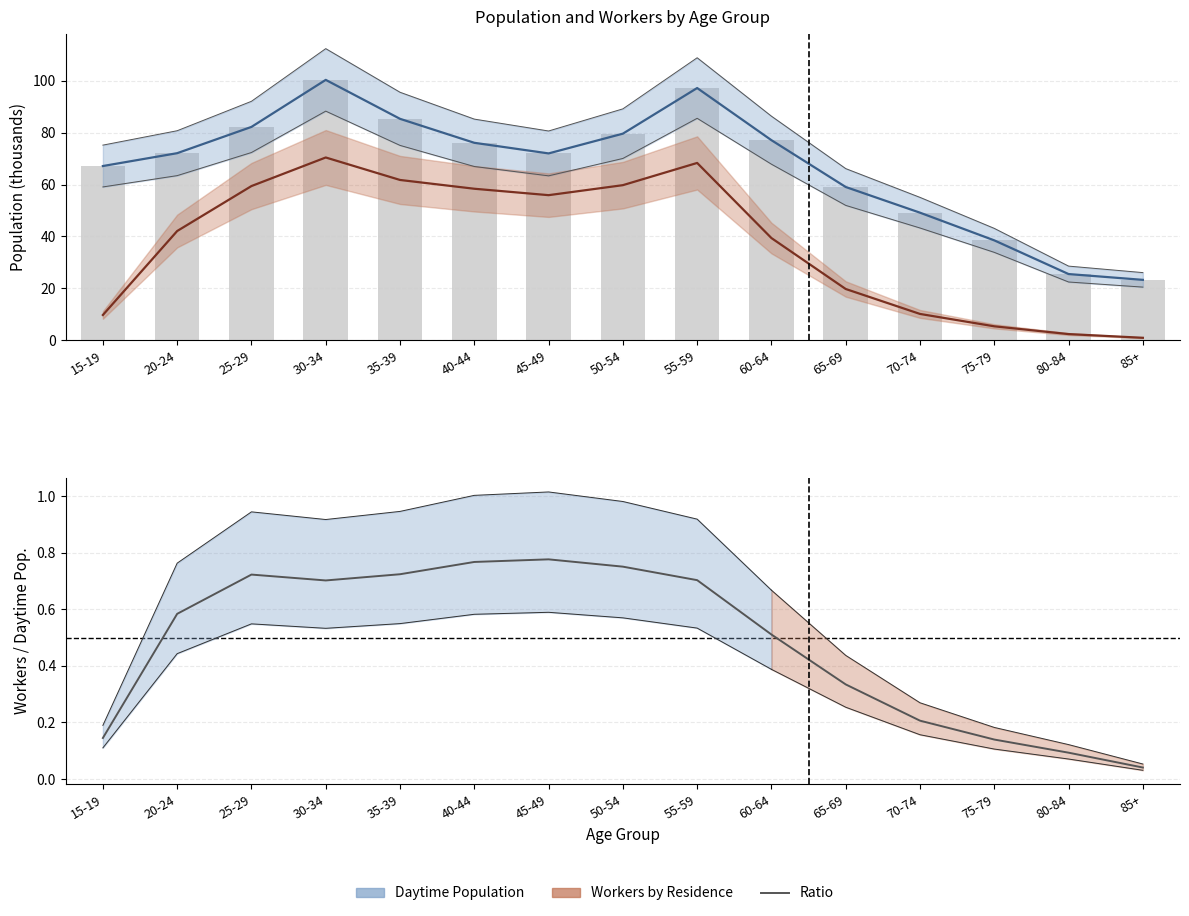

Read the Workers by Residence value at 20-24.

42.1